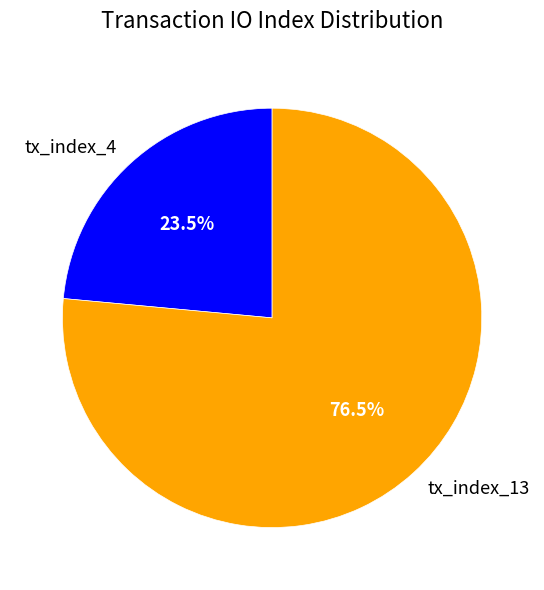

To the nearest percent, what is the difference between the tx_index_13 and tx_index_4 slice percentages?

53%